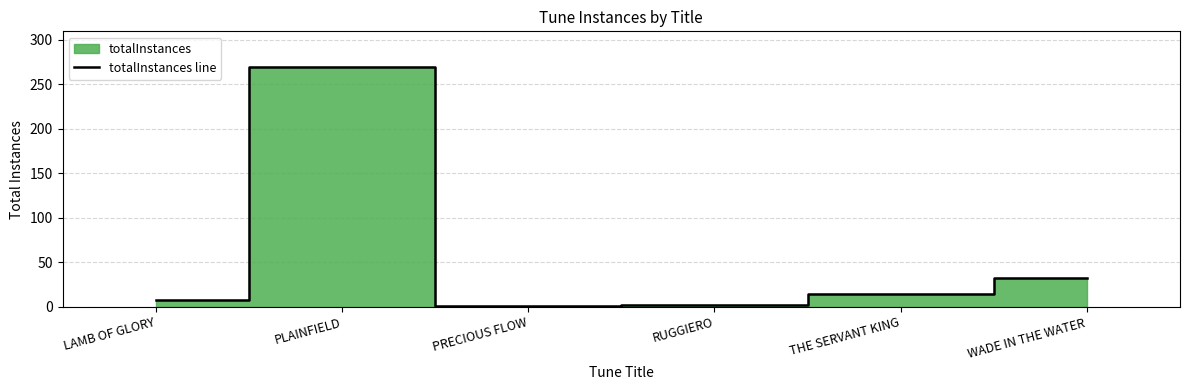

What is the label of the 3rd point from the left?

PRECIOUS FLOW